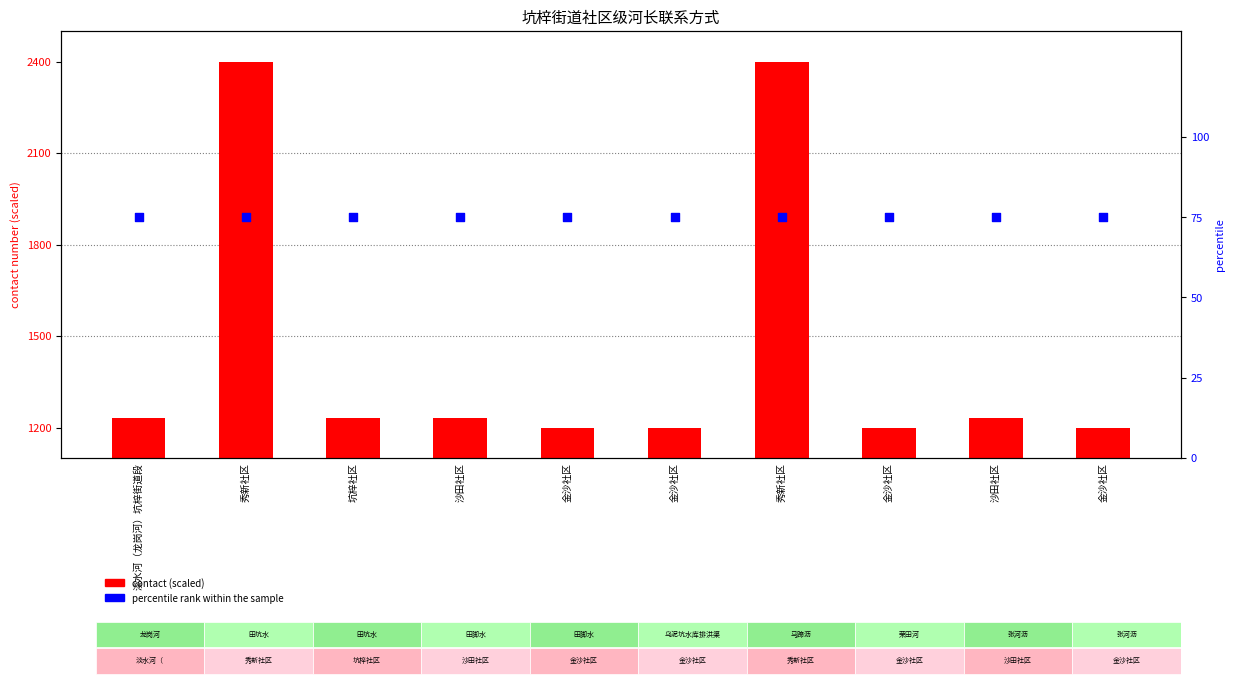

At which category is the sum across all series the highest?

秀新社区